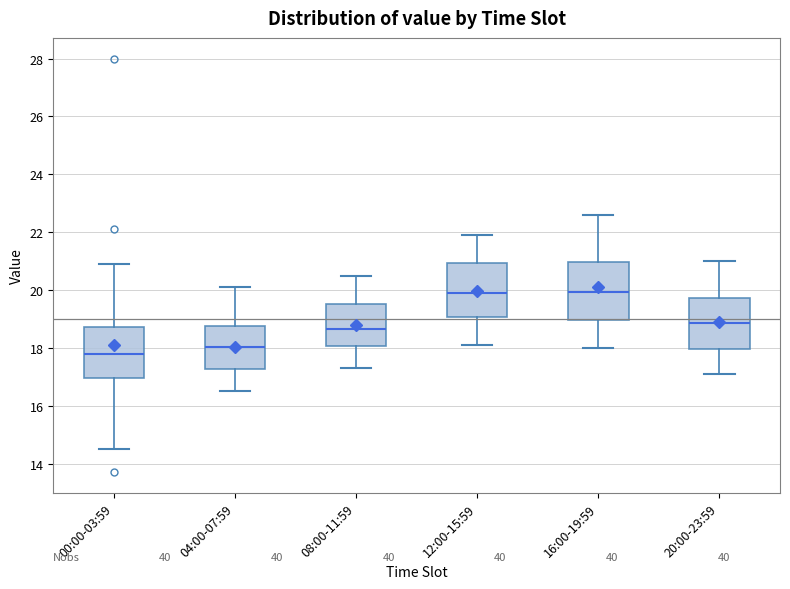

Which box has the lowest median line?

00:00-03:59